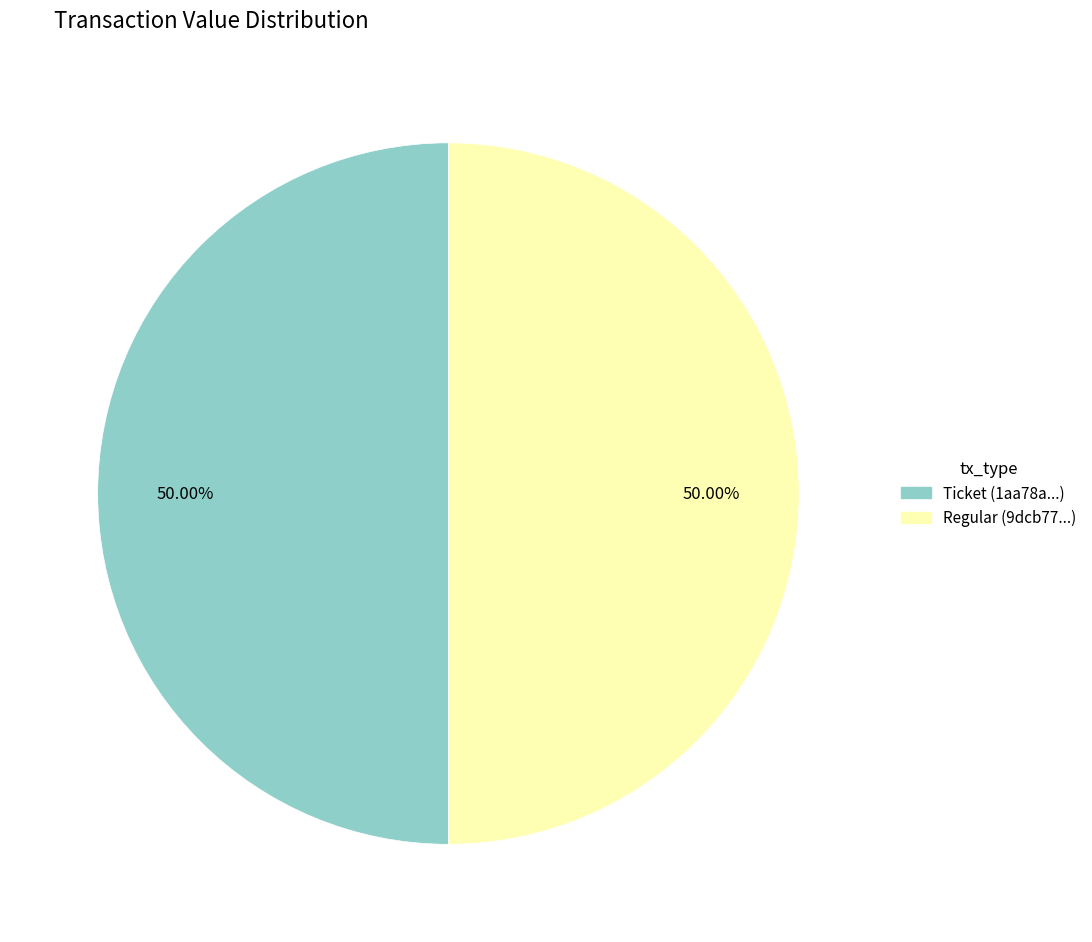

Count the number of slices in the pie.

2